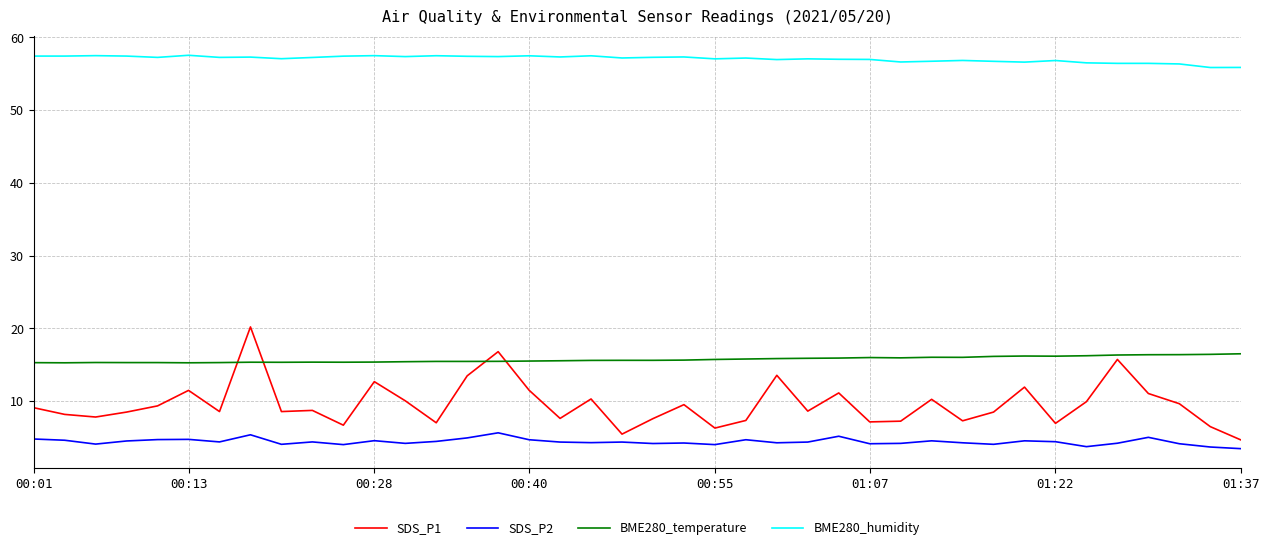

Which series has the largest range (max minus min)?

SDS_P1